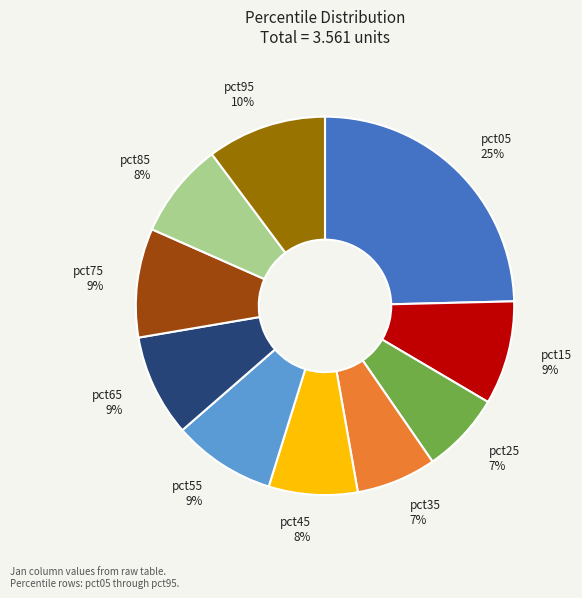

To the nearest percent, what is the difference between the largest and smallest slice percentages?

18%